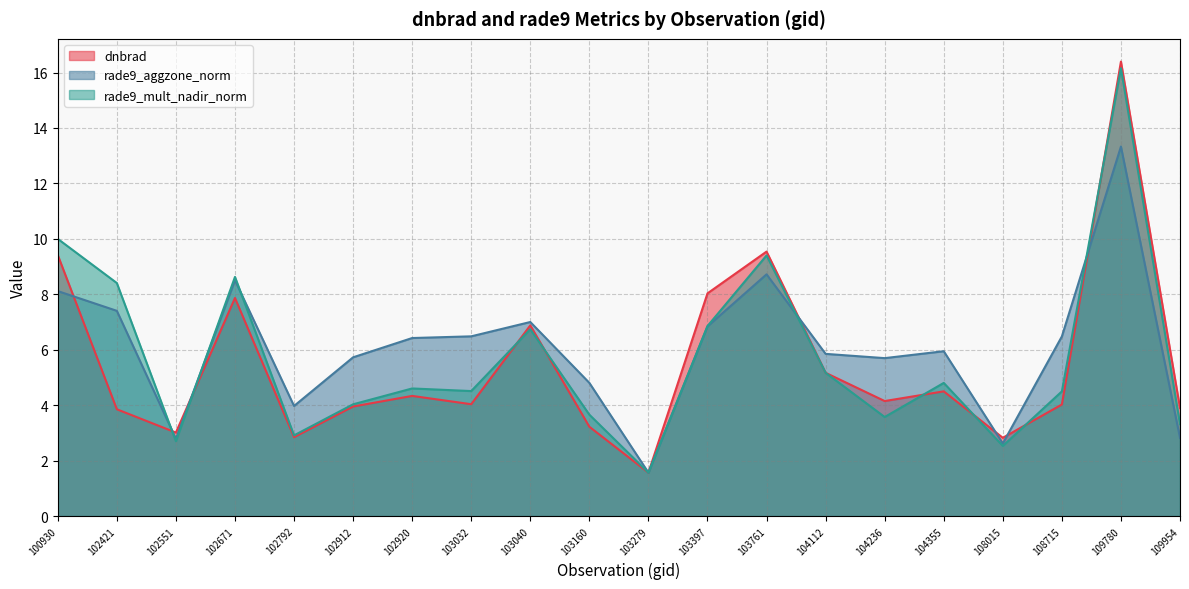

Where does the rade9_aggzone_norm series first go above 6?

100930